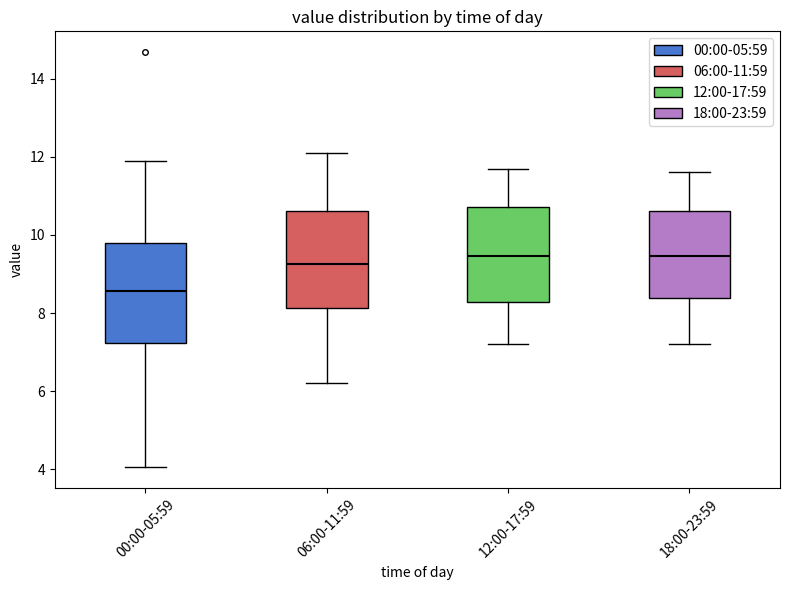

Where is the lower edge of the box for 18:00-23:59 on the y-axis? The values are not printed on the chart, so give them approximately, as read against the axis.

8.4